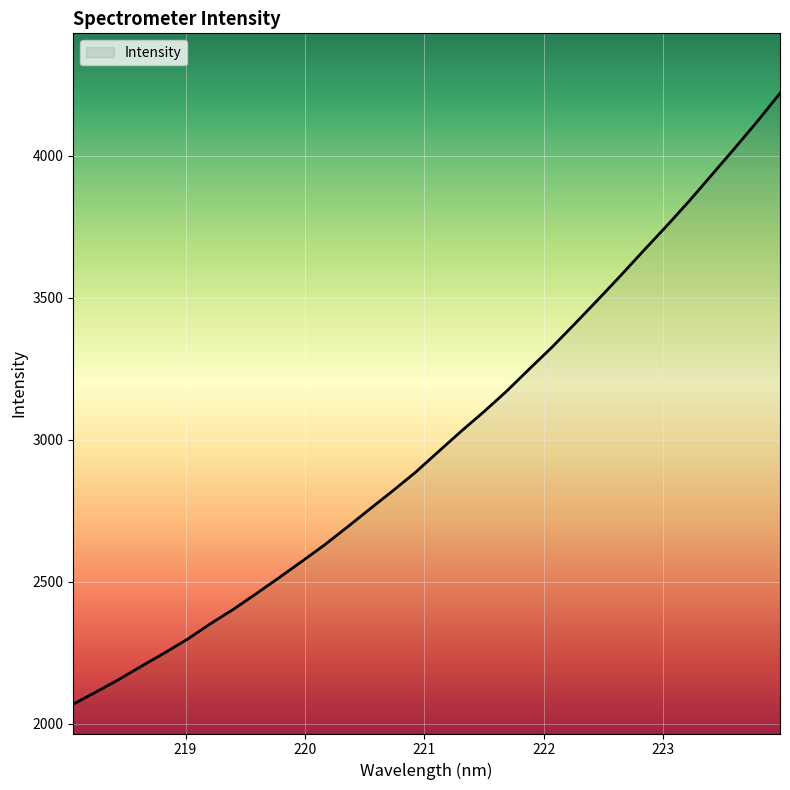

Count the number of data series in this chart.

1